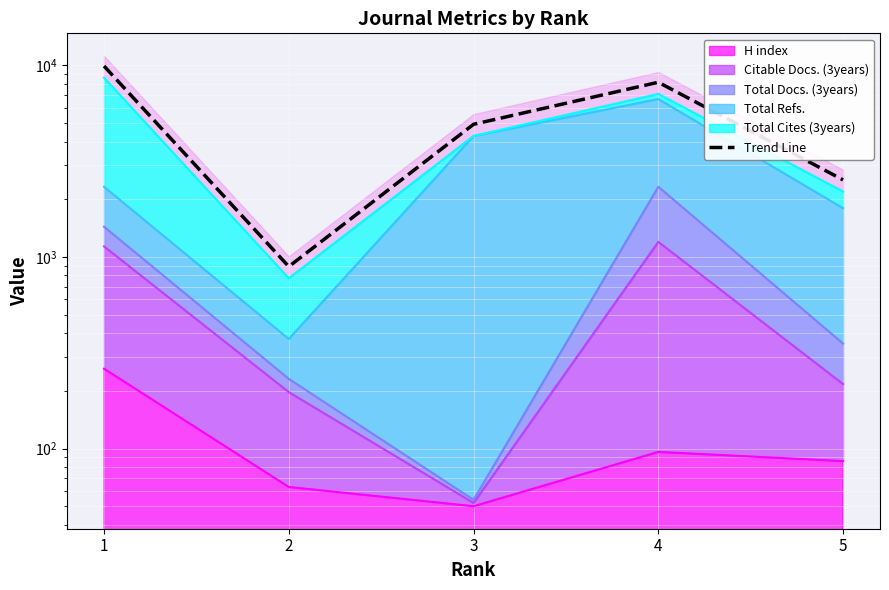

What is the approximate value at 2?

890.1